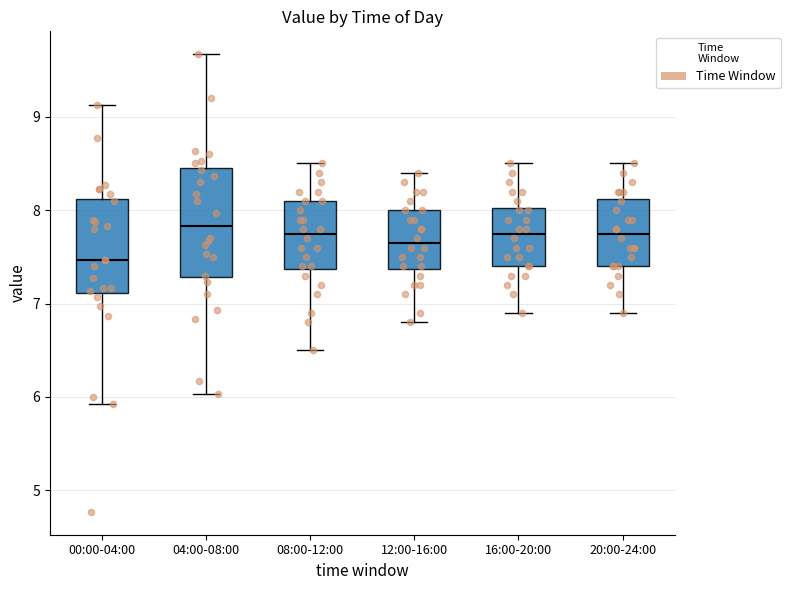

Reading left to right, read every box against the y-axis: the position of its median line, the range the box covers, and the ends of its whiskers. The values are not printed on the chart, so give them approximately, as read against the axis.

00:00-04:00: median 7.5, box 7.1 to 8.1, whiskers 5.9 to 9.1
04:00-08:00: median 7.8, box 7.3 to 8.4, whiskers 6.0 to 9.7
08:00-12:00: median 7.8, box 7.4 to 8.1, whiskers 6.5 to 8.5
12:00-16:00: median 7.7, box 7.4 to 8.0, whiskers 6.8 to 8.4
16:00-20:00: median 7.8, box 7.4 to 8.0, whiskers 6.9 to 8.5
20:00-24:00: median 7.8, box 7.4 to 8.1, whiskers 6.9 to 8.5